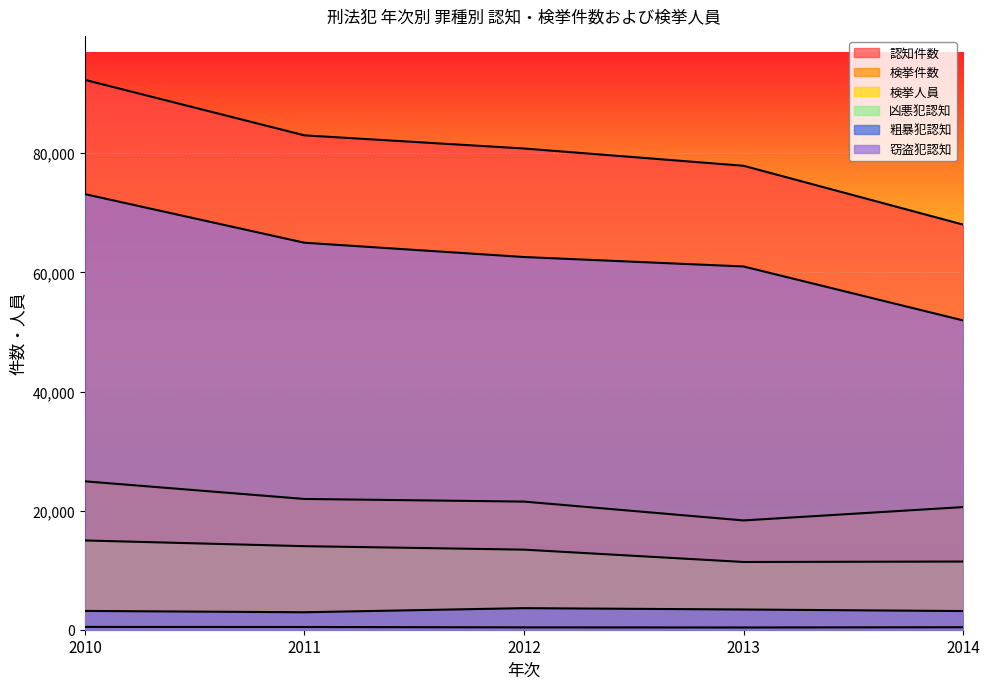

What is the minimum value for 窃盗犯認知?

51934